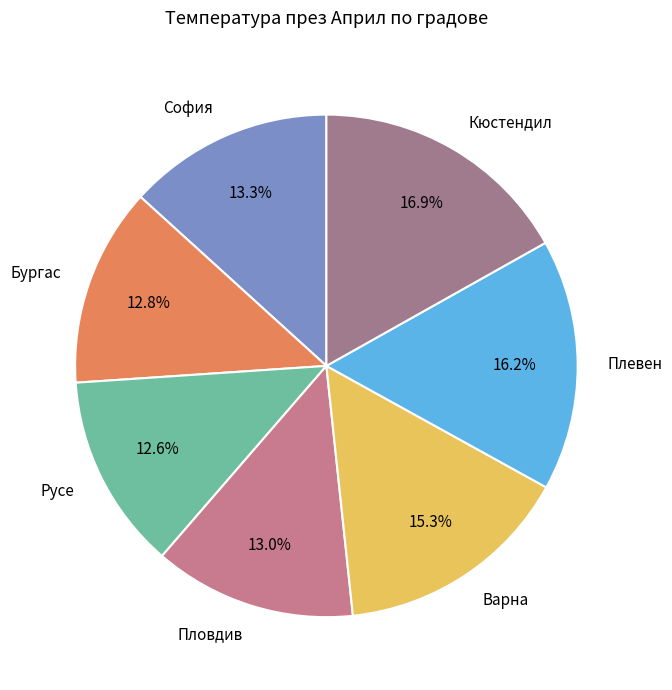

Is it true that Плевен is 16% of the pie?

True